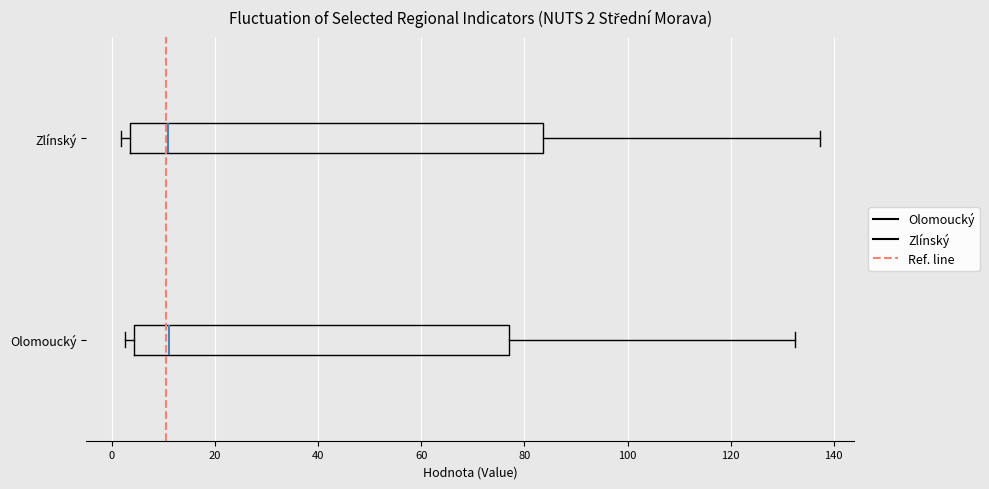

Comparing the boxes themselves (not the whiskers), which one is the widest?

Zlínský